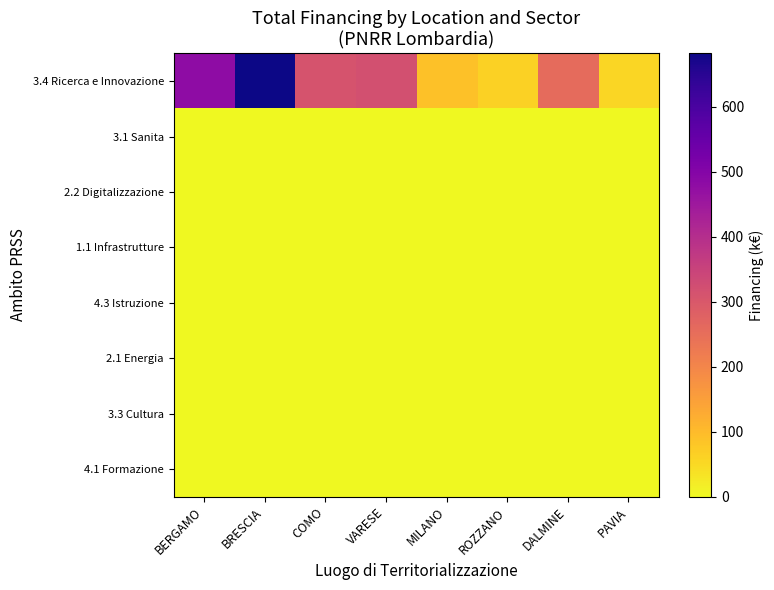

Reading left to right, transcribe all the data shown in this chart.

3.4 Ricerca e Innovazione: BERGAMO=480.8	BRESCIA=682.5	COMO=311.1	VARESE=319.1	MILANO=90.3	ROZZANO=62.1	DALMINE=258.4	PAVIA=54.6
3.1 Sanita: BERGAMO=0.0	BRESCIA=0.0	COMO=0.0	VARESE=0.0	MILANO=0.0	ROZZANO=0.0	DALMINE=0.0	PAVIA=0.0
2.2 Digitalizzazione: BERGAMO=0.0	BRESCIA=0.0	COMO=0.0	VARESE=0.0	MILANO=0.0	ROZZANO=0.0	DALMINE=0.0	PAVIA=0.0
1.1 Infrastrutture: BERGAMO=0.0	BRESCIA=0.0	COMO=0.0	VARESE=0.0	MILANO=0.0	ROZZANO=0.0	DALMINE=0.0	PAVIA=0.0
4.3 Istruzione: BERGAMO=0.0	BRESCIA=0.0	COMO=0.0	VARESE=0.0	MILANO=0.0	ROZZANO=0.0	DALMINE=0.0	PAVIA=0.0
2.1 Energia: BERGAMO=0.0	BRESCIA=0.0	COMO=0.0	VARESE=0.0	MILANO=0.0	ROZZANO=0.0	DALMINE=0.0	PAVIA=0.0
3.3 Cultura: BERGAMO=0.0	BRESCIA=0.0	COMO=0.0	VARESE=0.0	MILANO=0.0	ROZZANO=0.0	DALMINE=0.0	PAVIA=0.0
4.1 Formazione: BERGAMO=0.0	BRESCIA=0.0	COMO=0.0	VARESE=0.0	MILANO=0.0	ROZZANO=0.0	DALMINE=0.0	PAVIA=0.0